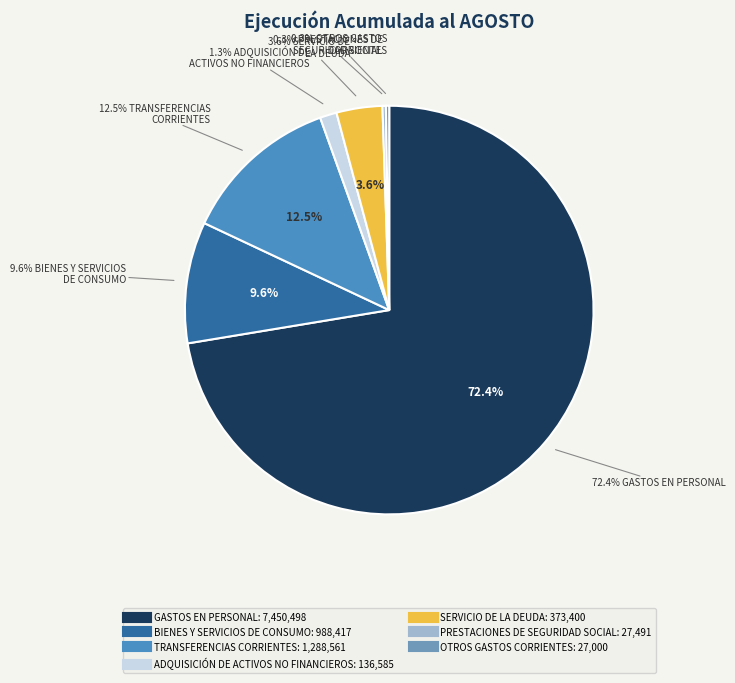

To the nearest percent, what is the difference between the SERVICIO DE LA DEUDA and ADQUISICIÓN DE ACTIVOS NO FINANCIEROS slice percentages?

2%